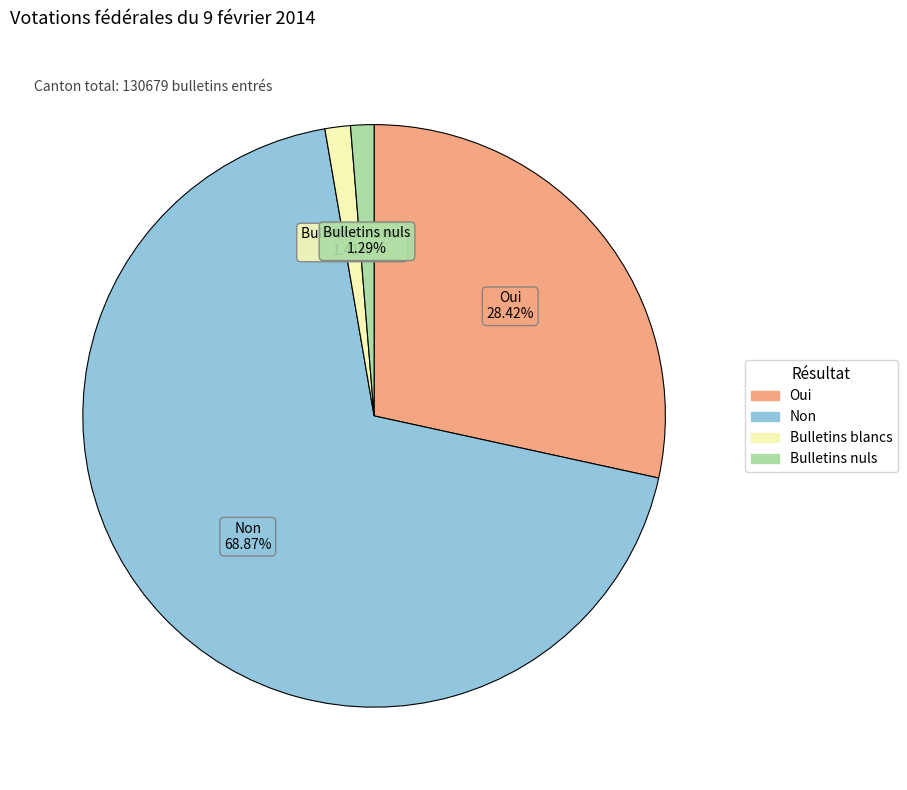

Which category has the biggest portion of the pie?

Non